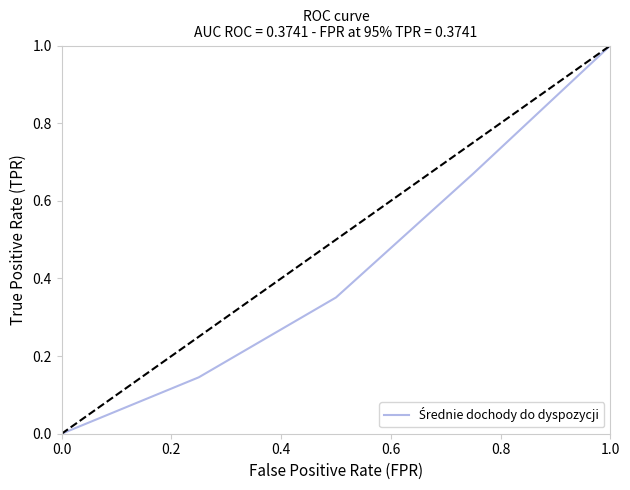

What is the difference between the maximum and minimum values?

1.0